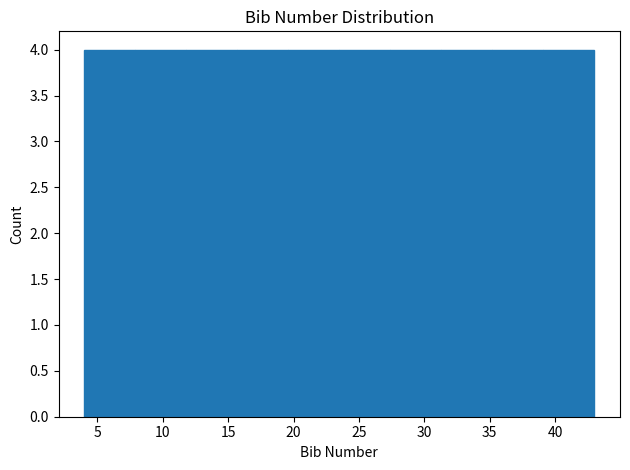

Reading left to right, transcribe this chart: for each bar, give the range it covers on the x-axis and its height. Neither the bar edges nor the heights are printed on the chart, so give them approximately, as read against the axes.

4.0 to 7.9: 4
7.9 to 11.8: 4
11.8 to 15.7: 4
15.7 to 19.6: 4
19.6 to 23.5: 4
23.5 to 27.4: 4
27.4 to 31.3: 4
31.3 to 35.2: 4
35.2 to 39.1: 4
39.1 to 43.0: 4